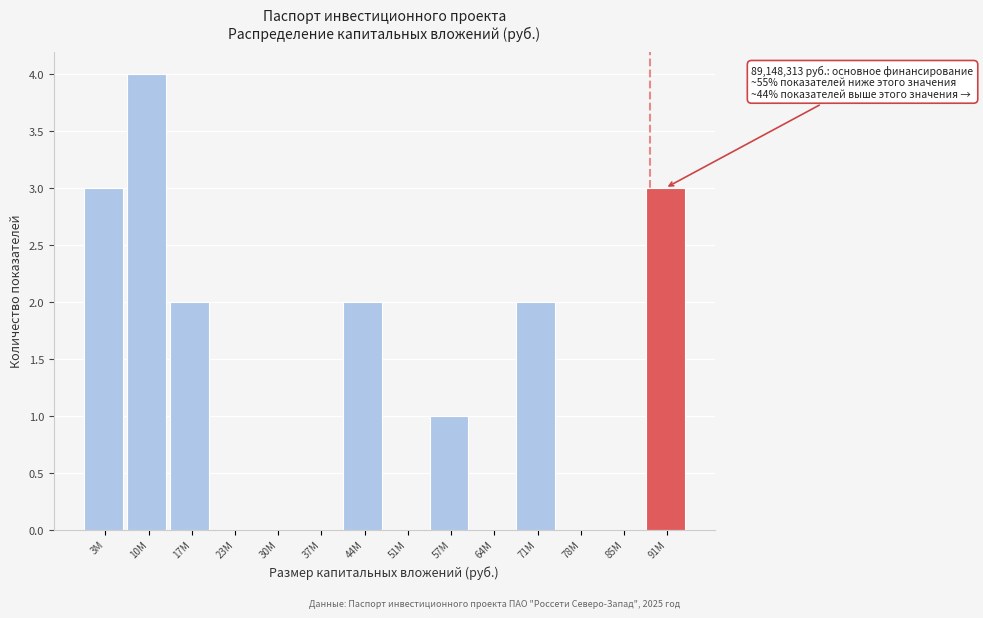

Reading left to right, extract all data points from this chart.

3M=3	10M=4	17M=2	23M=0	30M=0	37M=0	44M=2	51M=0	57M=1	64M=0	71M=2	78M=0	85M=0	91M=3